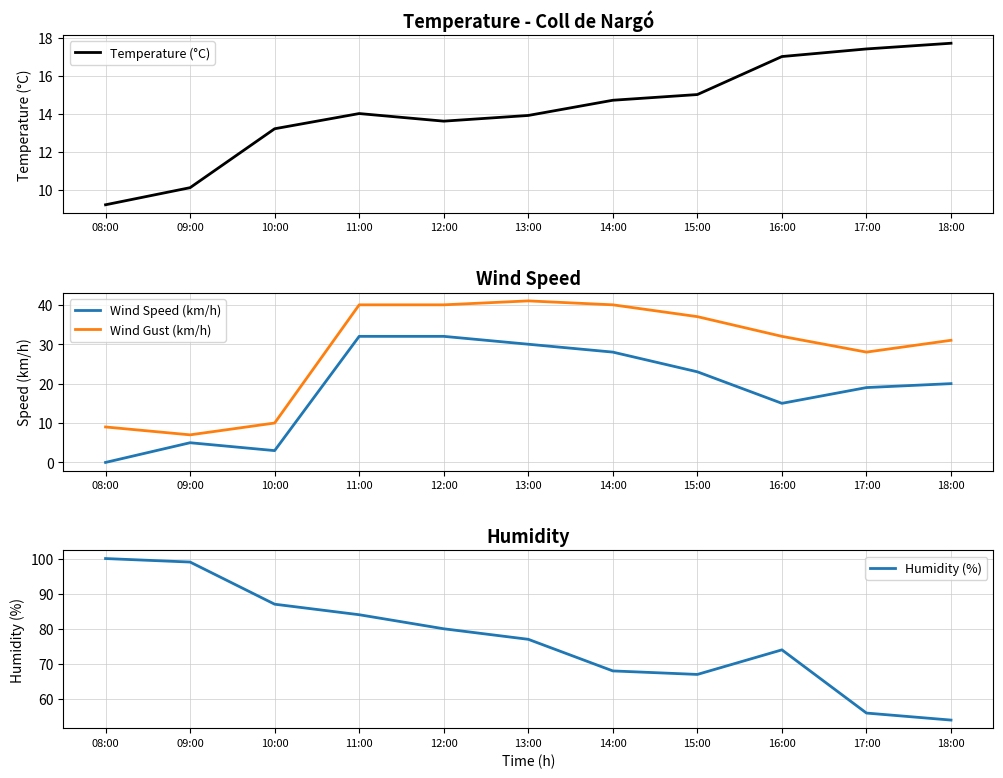

What is the sum of all Wind Speed (km/h) values?

207